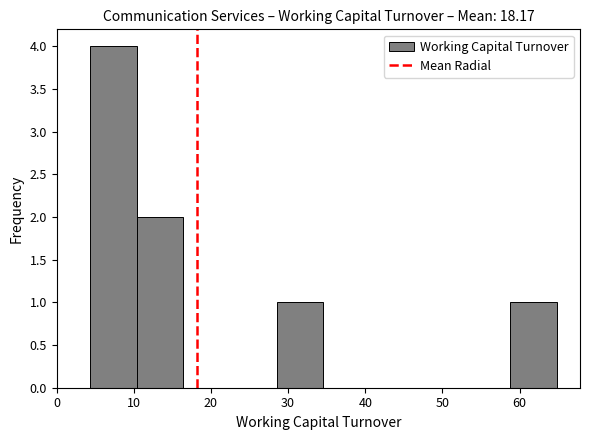

Reading left to right, list every bar in this chart as the range it spans on the x-axis followed by its height. Neither the bar edges nor the heights are printed on the chart, so give them approximately, as read against the axes.

4 to 10: 4
10 to 16: 2
16 to 22: 0
22 to 29: 0
29 to 35: 1
35 to 41: 0
41 to 47: 0
47 to 53: 0
53 to 59: 0
59 to 65: 1